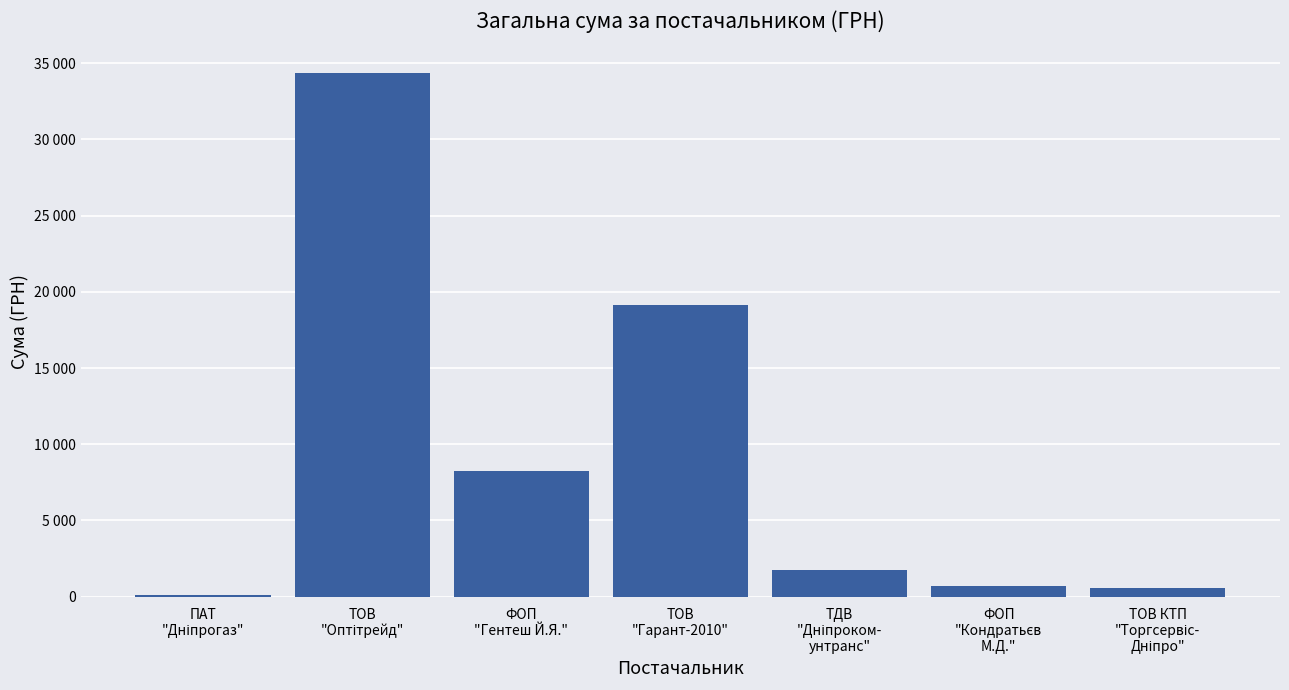

What is the label of the 3rd bar from the left?

ФОП
"Гентеш Й.Я."